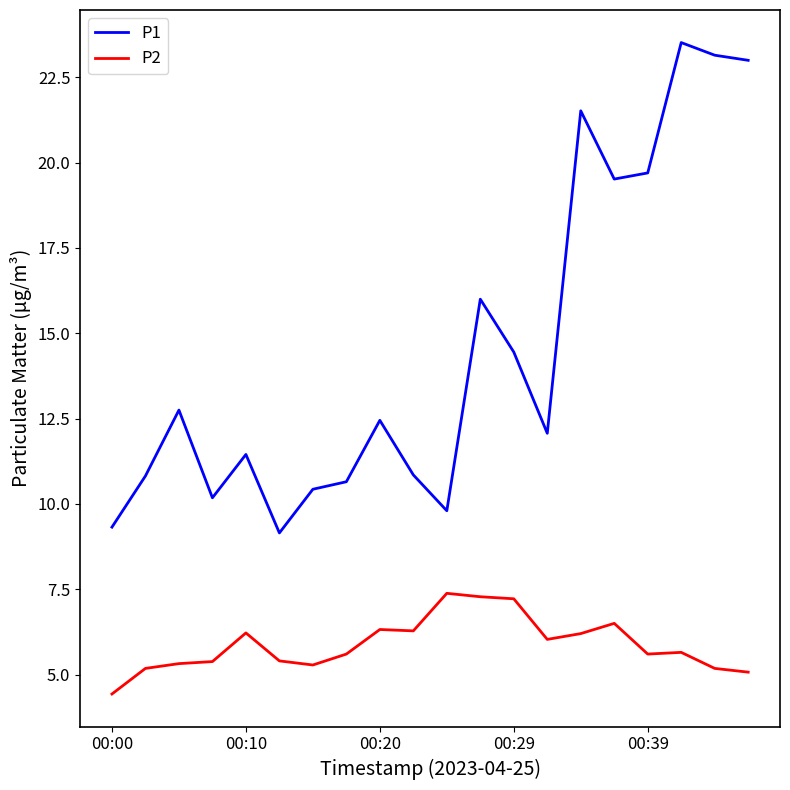

What is the lowest value of the P1 series?

9.2